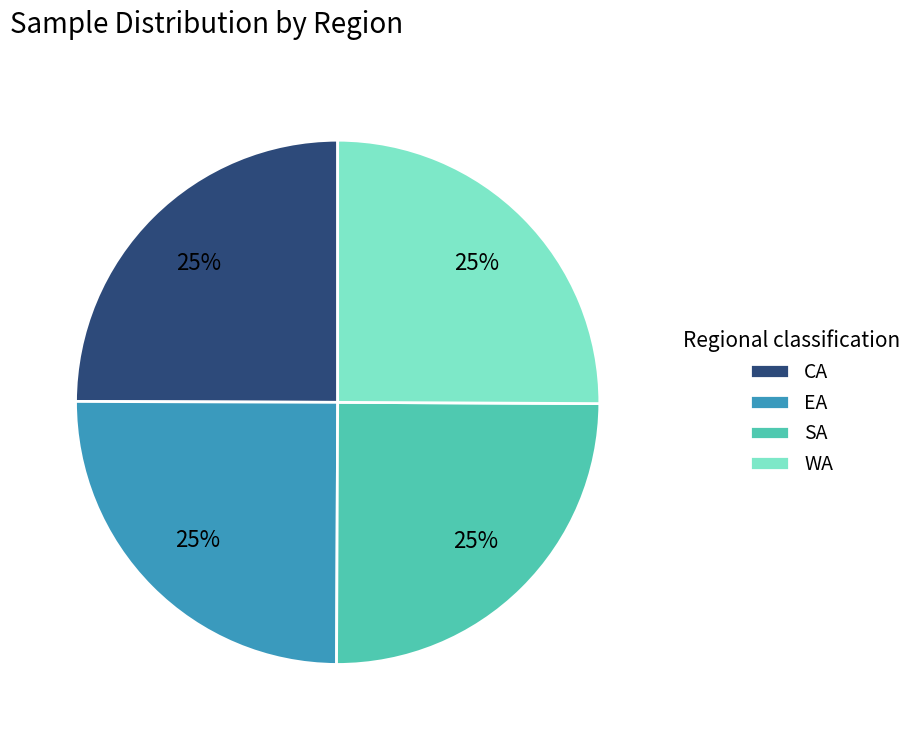

True or false: WA accounts for 14% of the total.

False